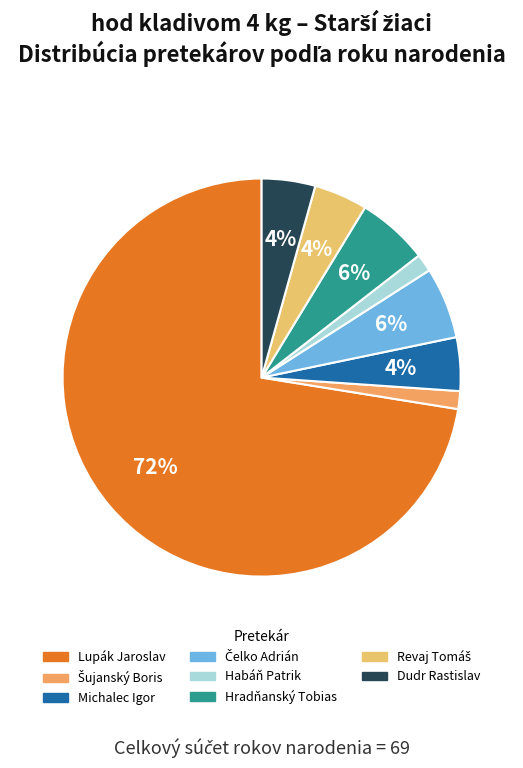

Combined, what portion of the pie is Hradňanský Tobias and Lupák Jaroslav?

78.3%